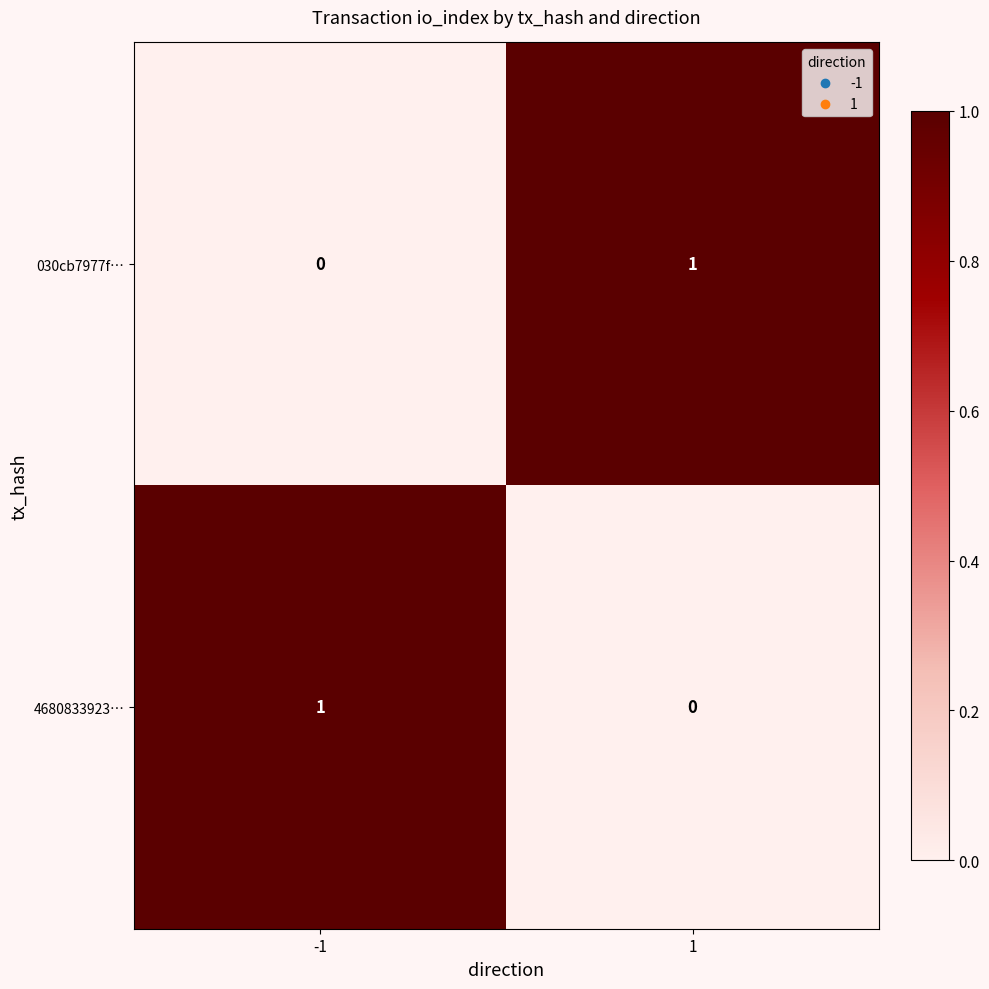

The value of 030cb7977f… at 1 is 1. True or false?

True